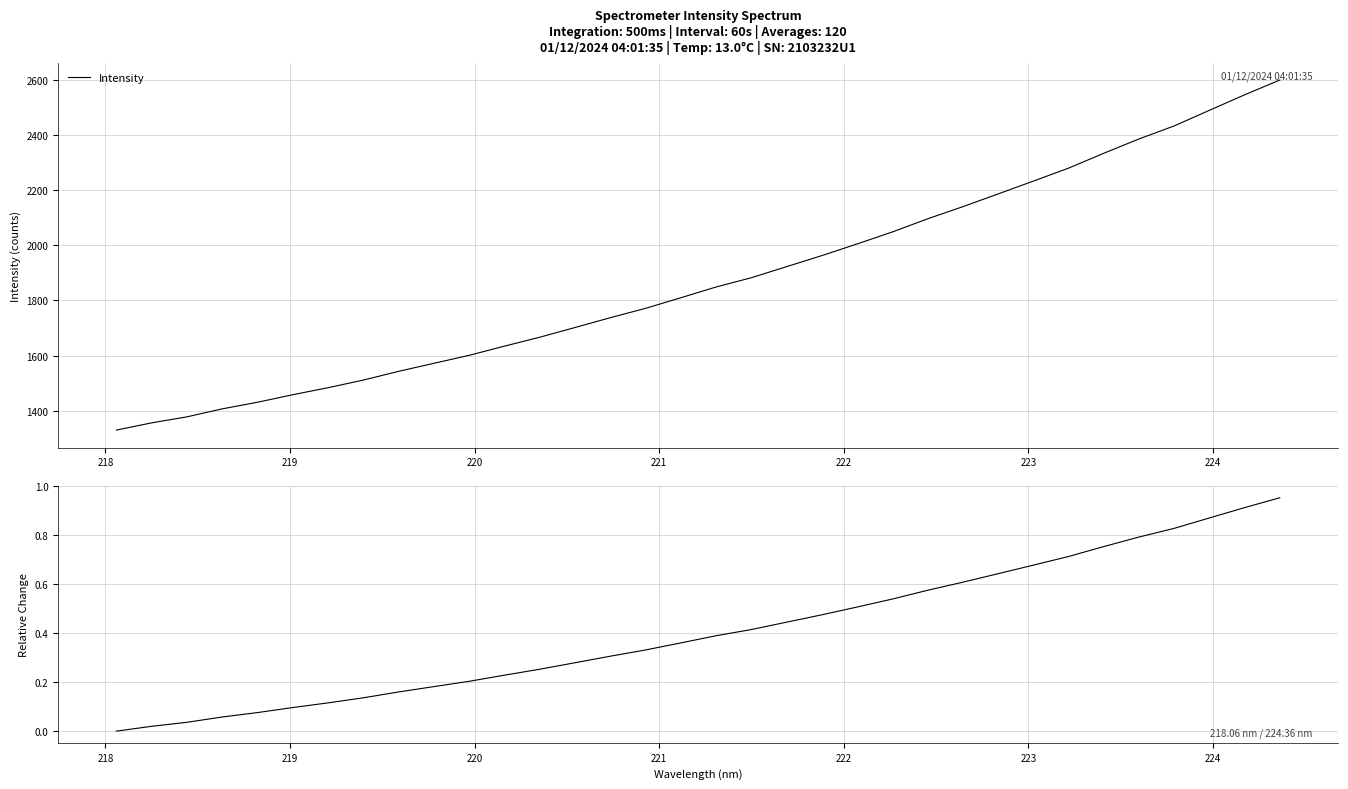

What is the maximum value for Intensity?

2598.4